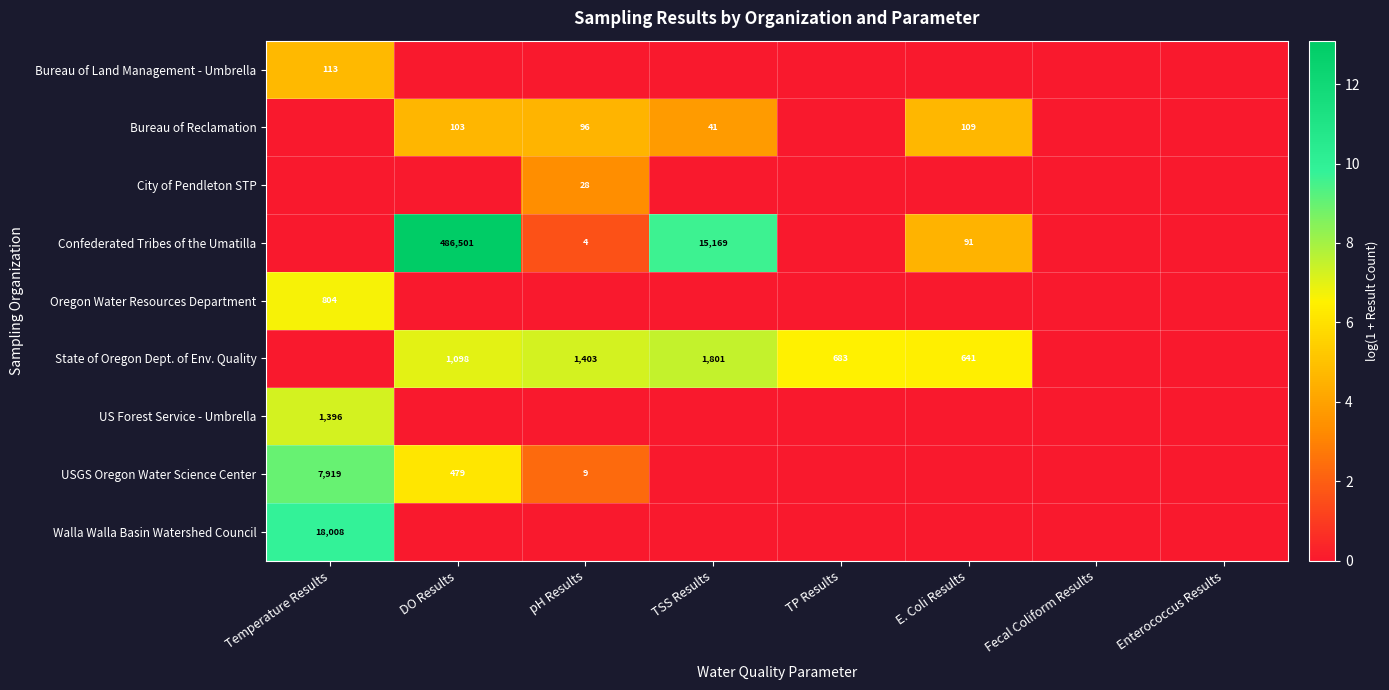

Is it true that Bureau of Land Management - Umbrella equals 113 at Temperature Results?

True